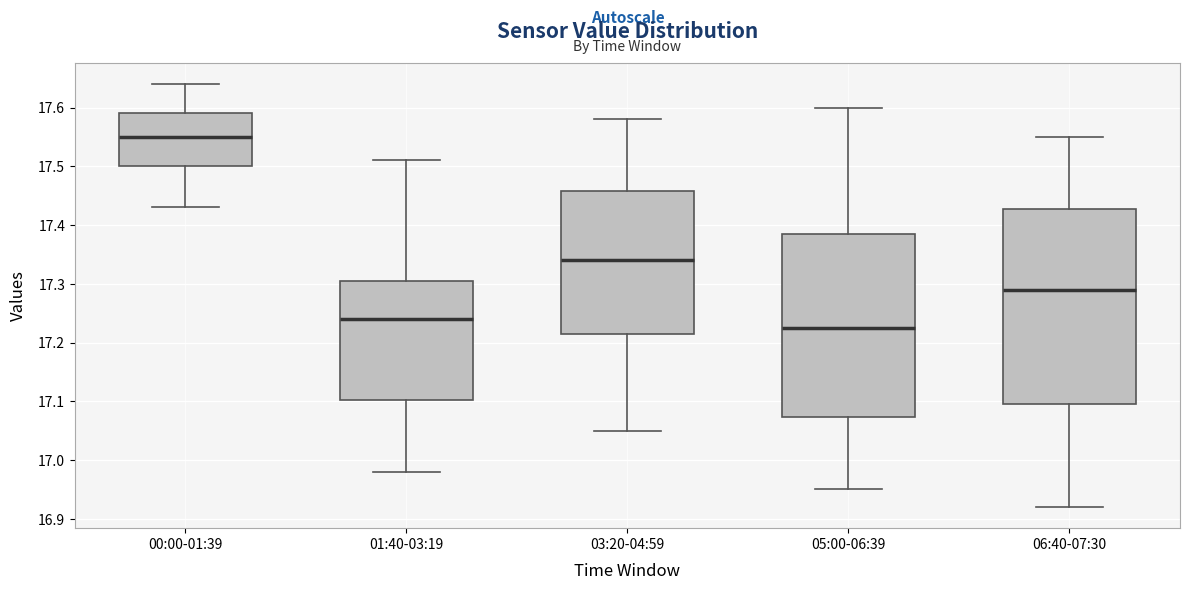

Which box is the tallest, from its lower edge to its upper edge?

06:40-07:30